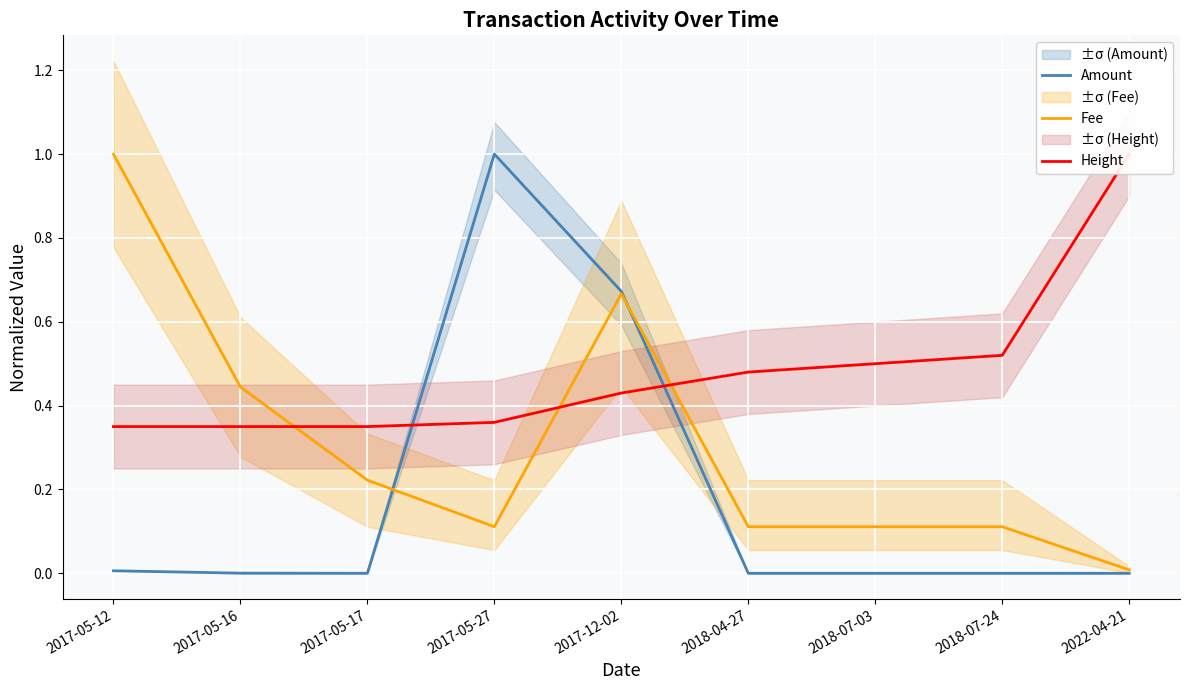

What is the sum of all Fee values?

2.8